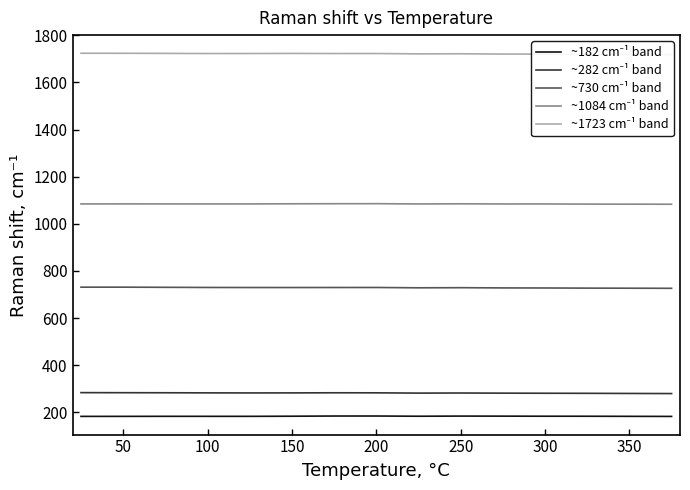

What value does the ~1723 cm⁻¹ band series have at 300?

1720.4